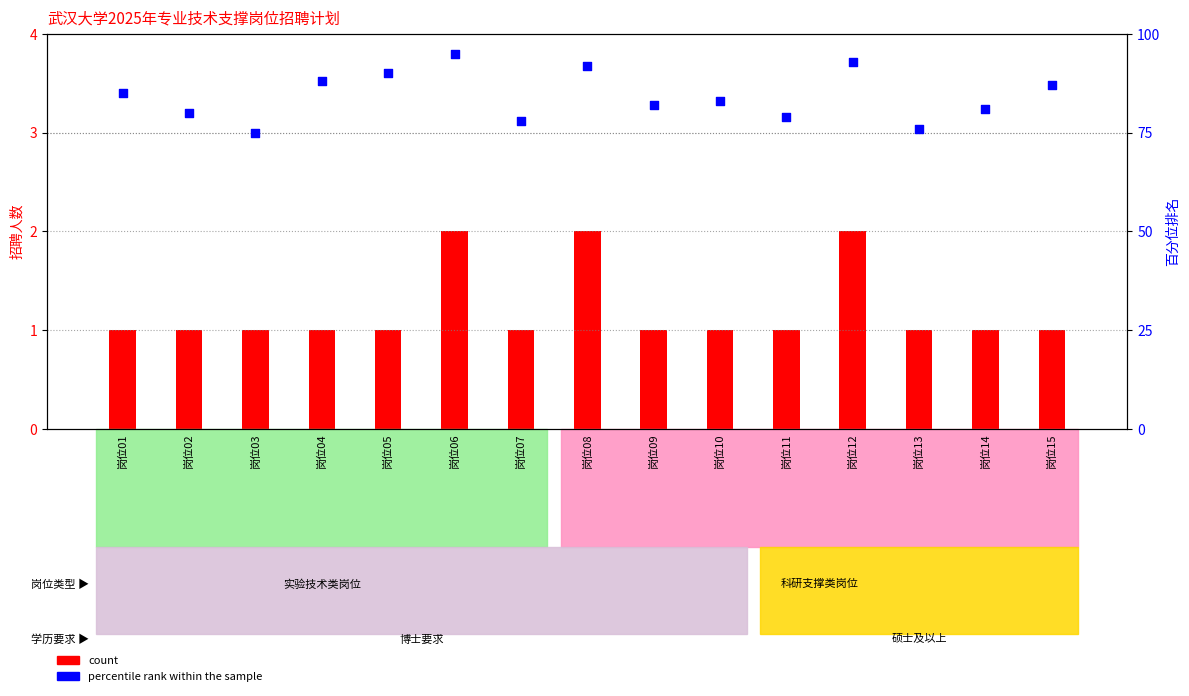

Approximately how many times larger is the value at 岗位04 compared to 岗位03?

1.2